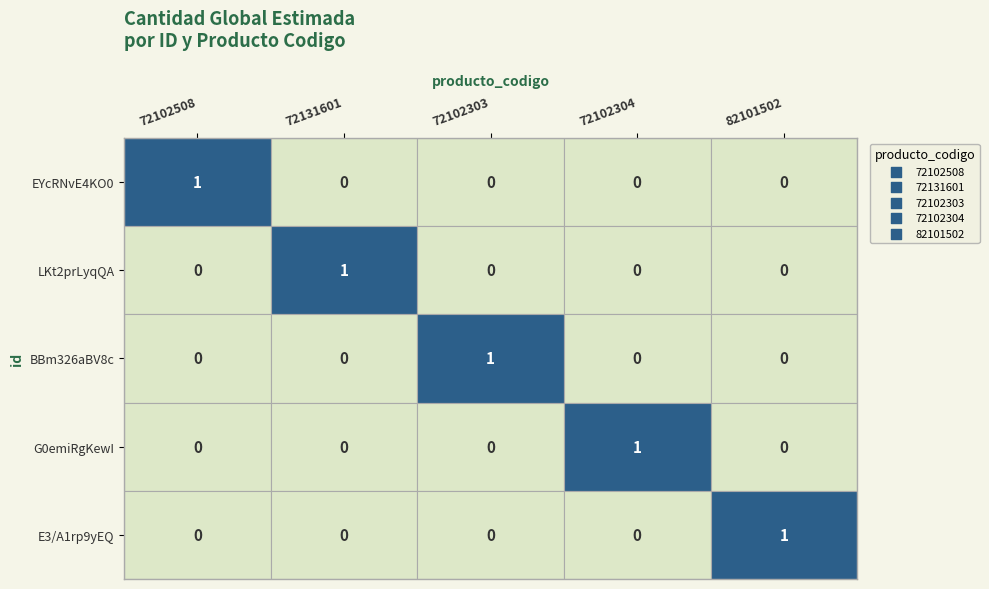

Count the EYcRNvE4KO0 values in the range 0 to 1.

5